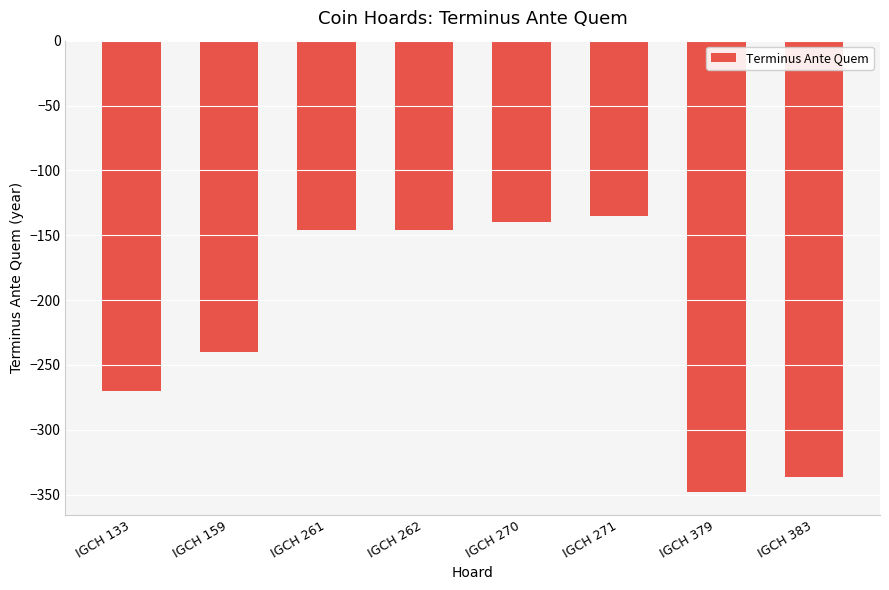

What is the maximum value shown in the chart?

-135